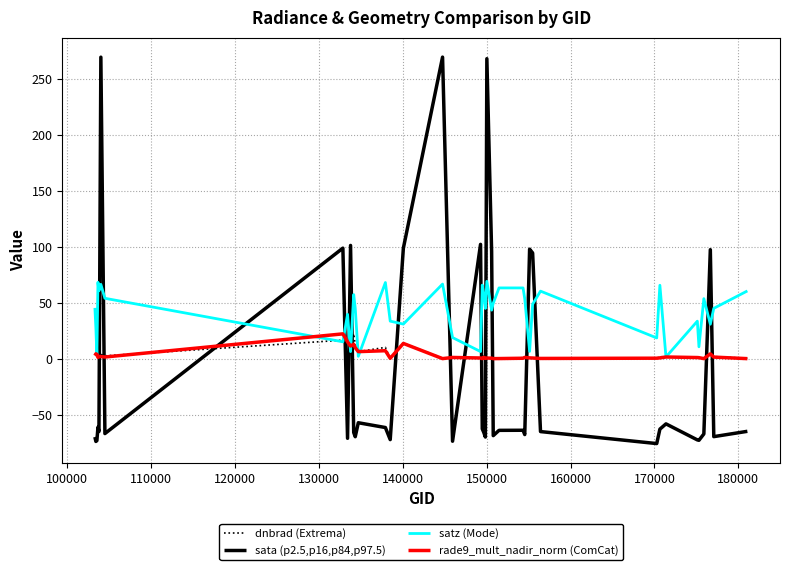

True or false: sata (p2.5,p16,p84,p97.5) and dnbrad (Extrema) intersect in this chart.

True